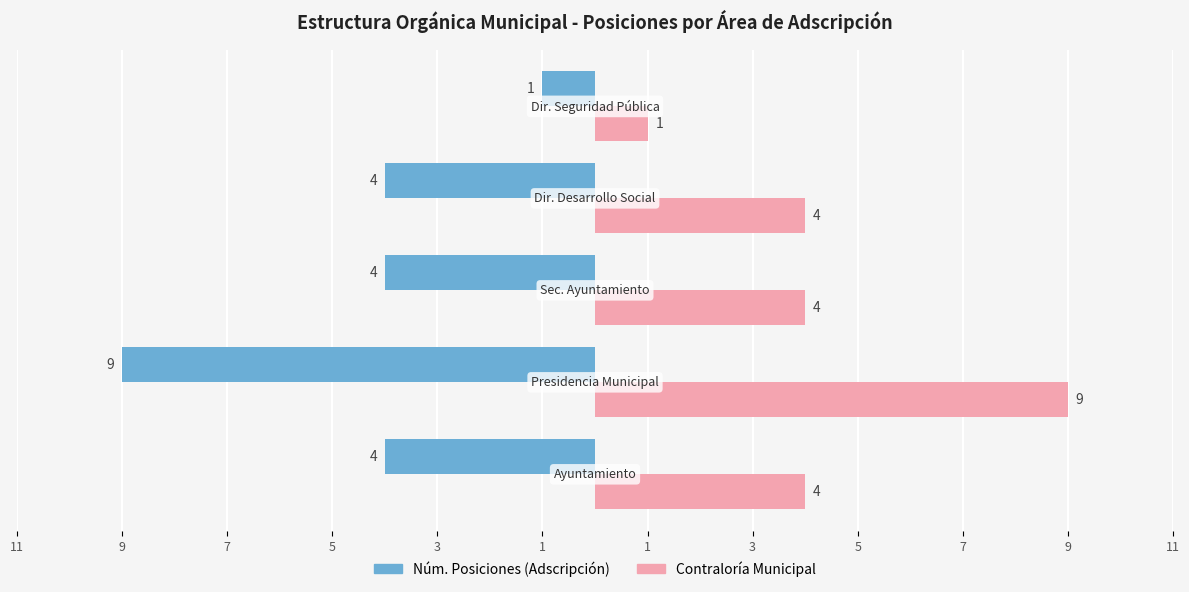

What are all the series names shown in the legend?

Núm. Posiciones (Adscripción), Contraloría Municipal